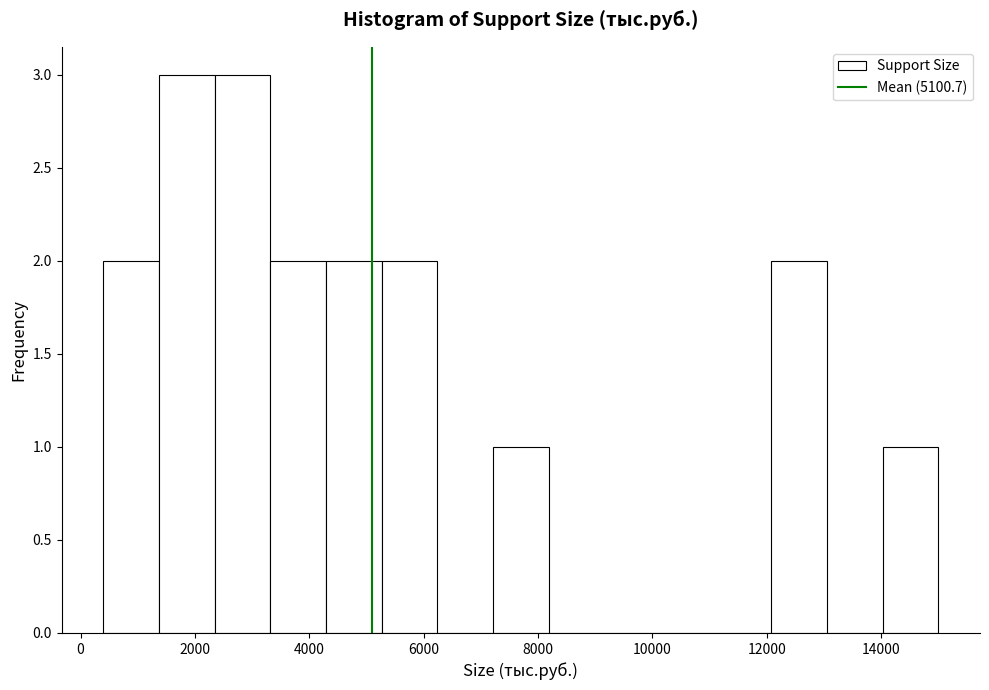

Reading left to right, transcribe this chart: for each bar, give the range it covers on the x-axis and its height. Neither the bar edges nor the heights are printed on the chart, so give them approximately, as read against the axes.

400 to 1400: 2
1400 to 2400: 3
2400 to 3400: 3
3400 to 4200: 2
4200 to 5200: 2
5200 to 6200: 2
6200 to 7200: 0
7200 to 8200: 1
8200 to 9200: 0
9200 to 10200: 0
10200 to 11200: 0
11200 to 12000: 0
12000 to 13000: 2
13000 to 14000: 0
14000 to 15000: 1